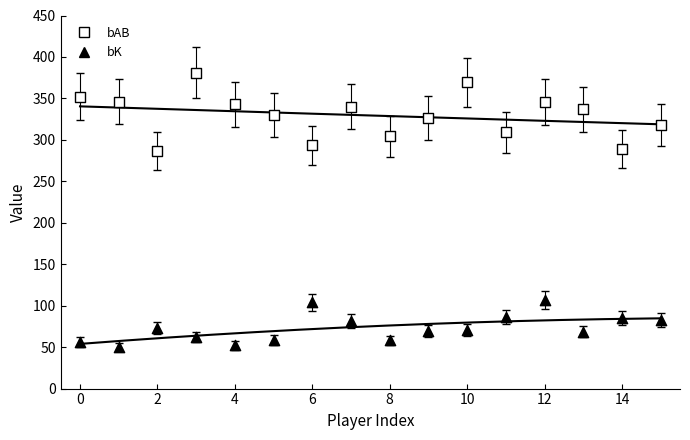

At how many categories does at least one series exceed 67?

16